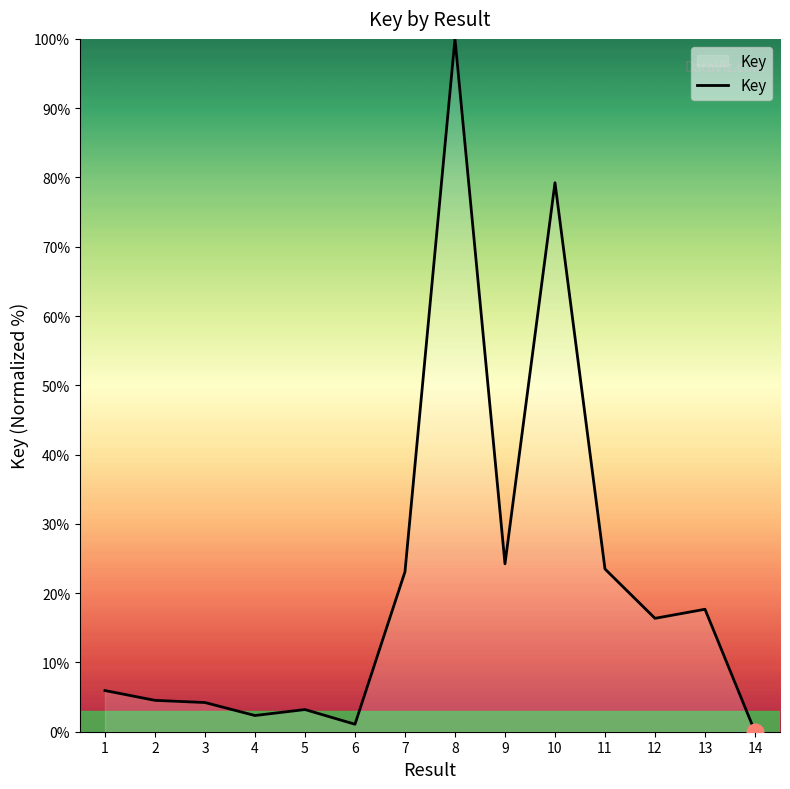

How many series are shown in this chart?

1